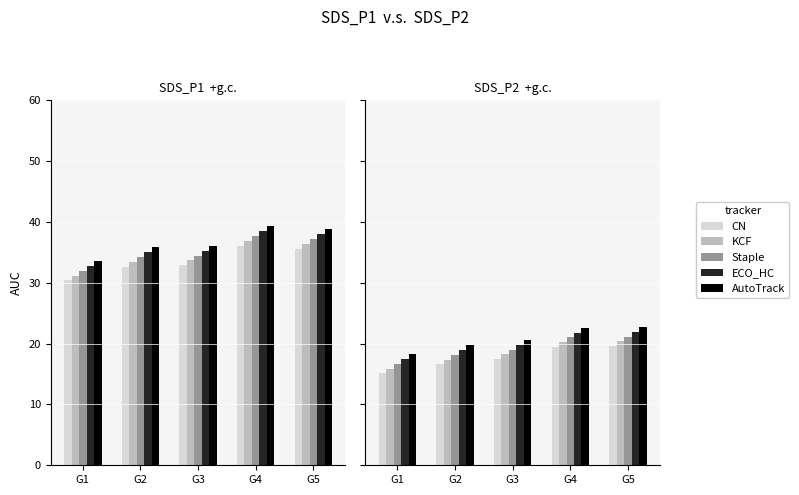

Which series changed the most between G1 and G4?

CN